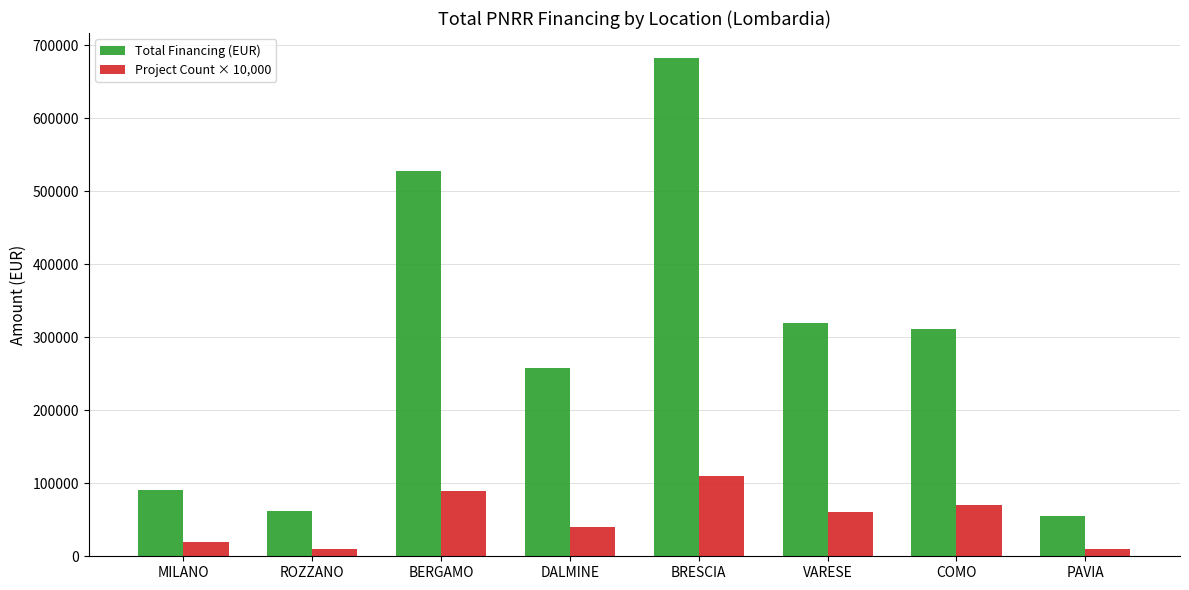

At which category is the sum across all series the highest?

BRESCIA